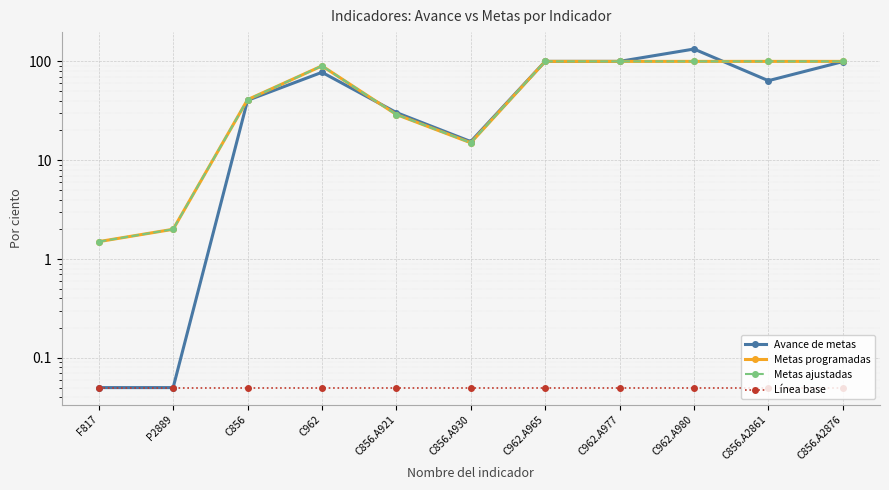

True or false: Metas programadas and Metas ajustadas intersect in this chart.

False